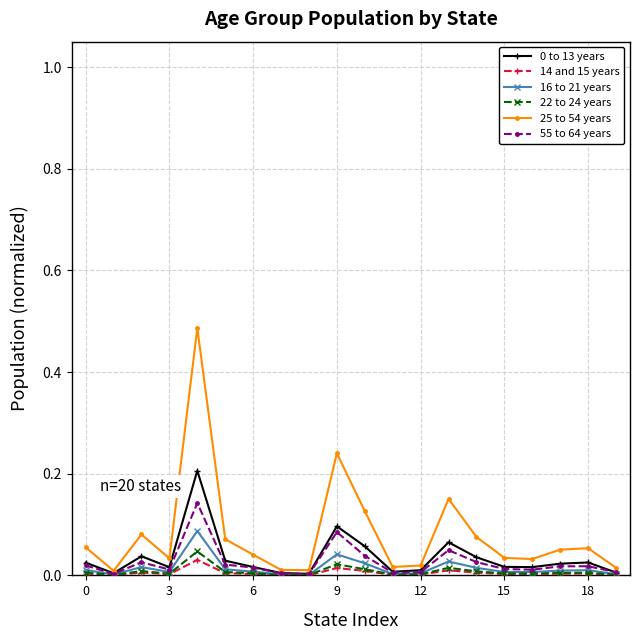

True or false: 16 to 21 years has more than 0 points higher than both neighbors.

True